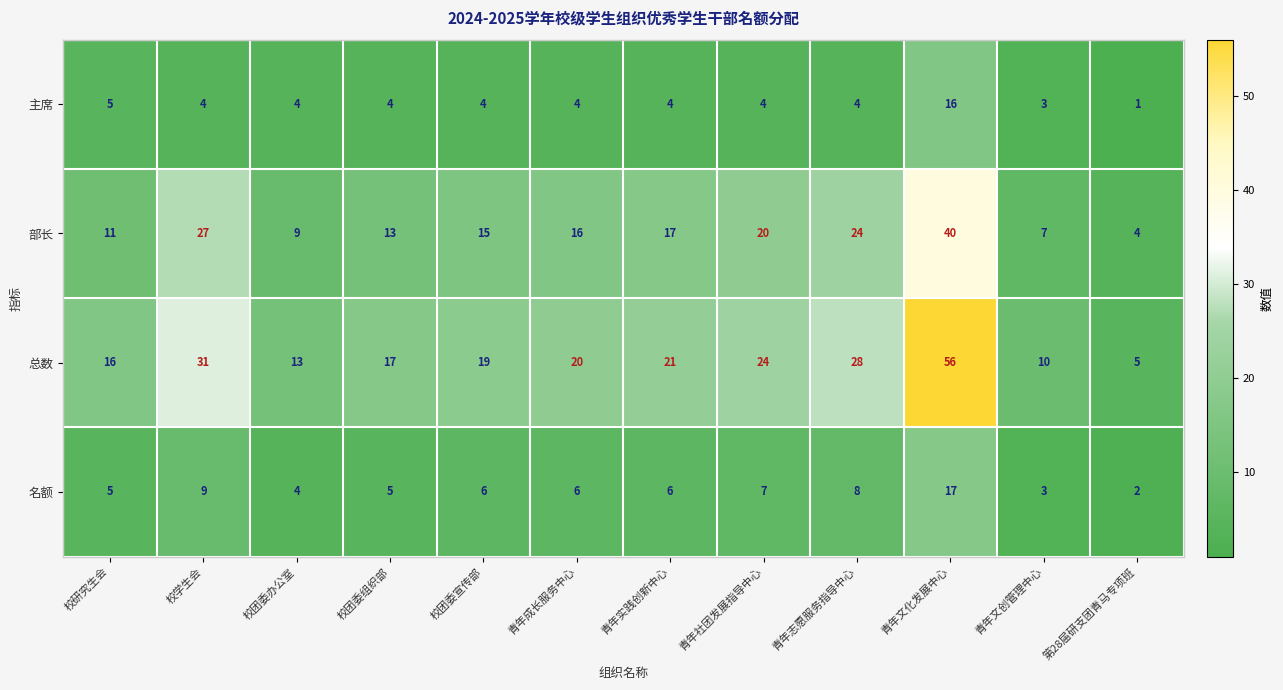

What is the average value of the 总数 series?

22